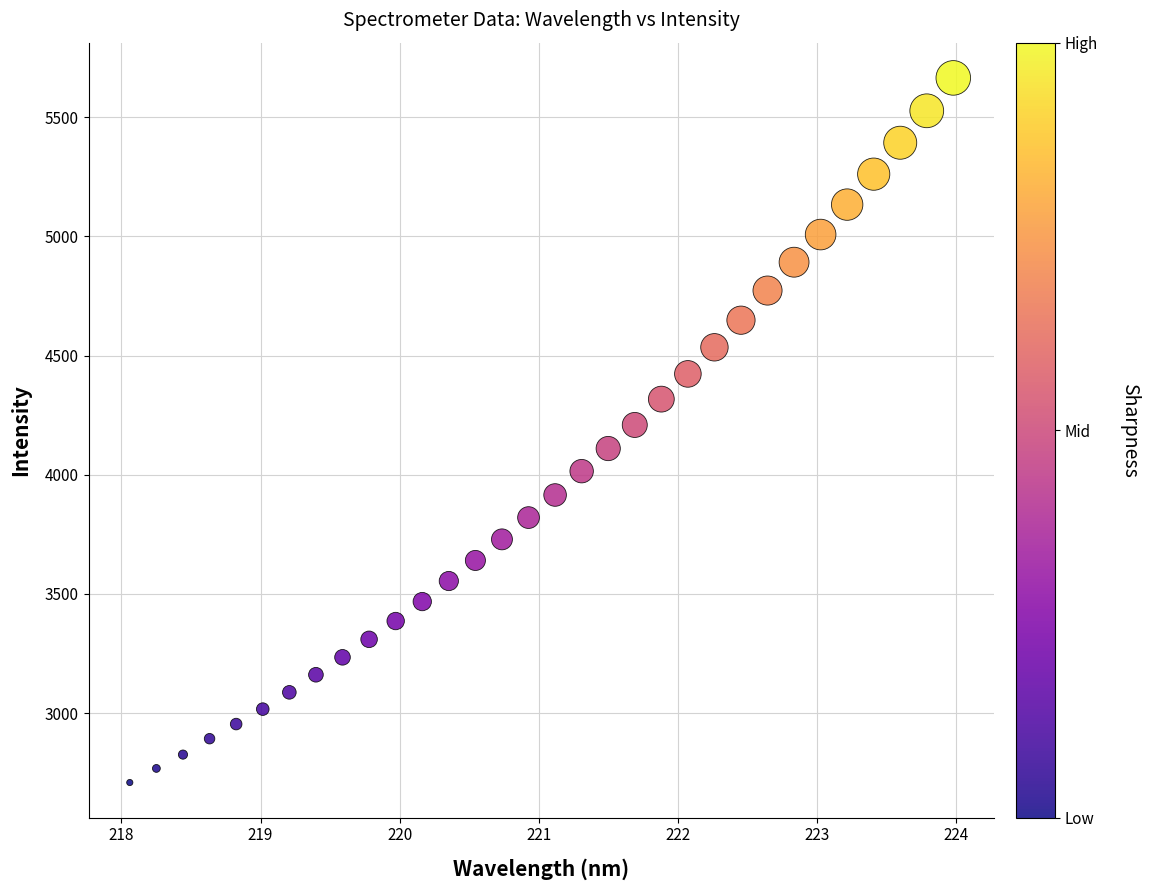

What is the range of X values (max minus min)?

5.9